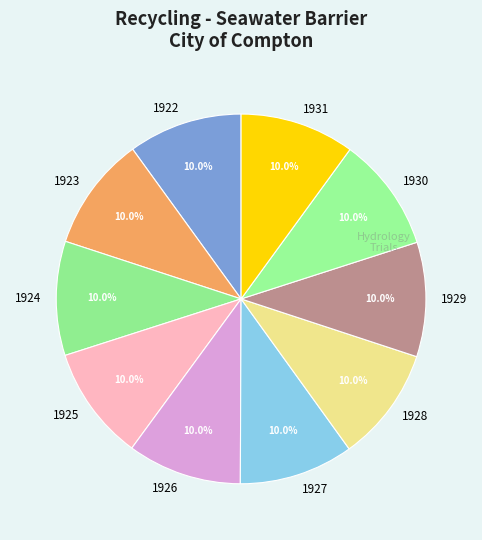

Does 1923 represent more than half of the total?

No